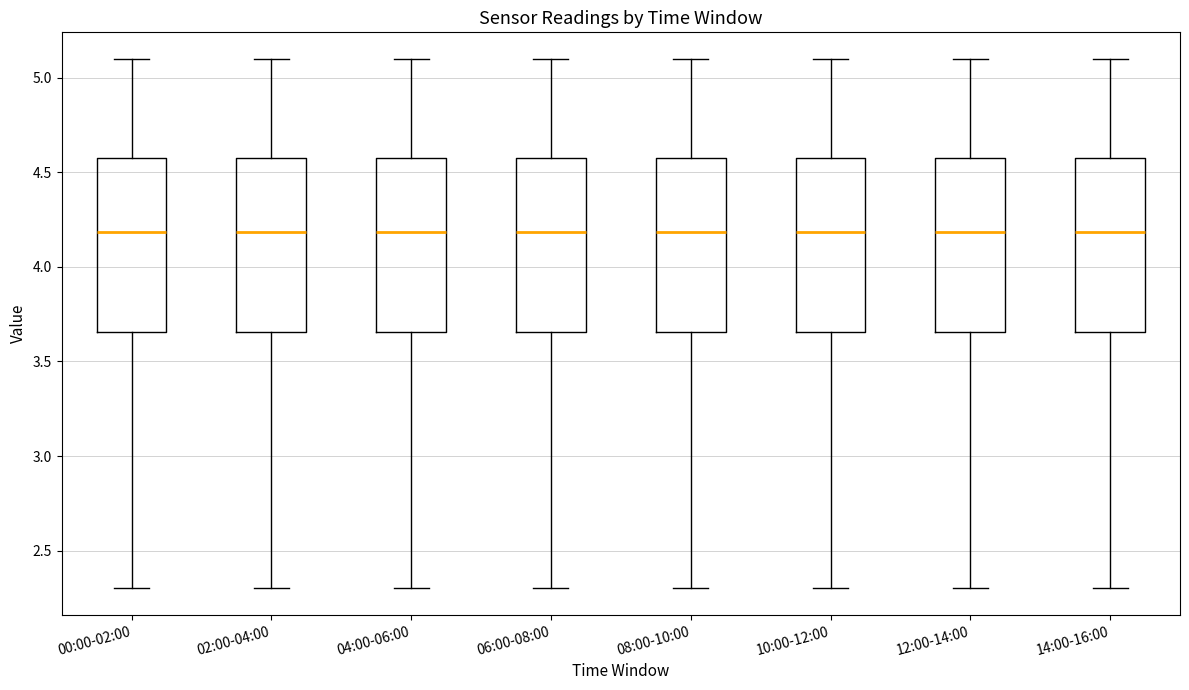

Where does the median line of the box for 14:00-16:00 sit on the y-axis? The values are not printed on the chart, so give them approximately, as read against the axis.

4.20